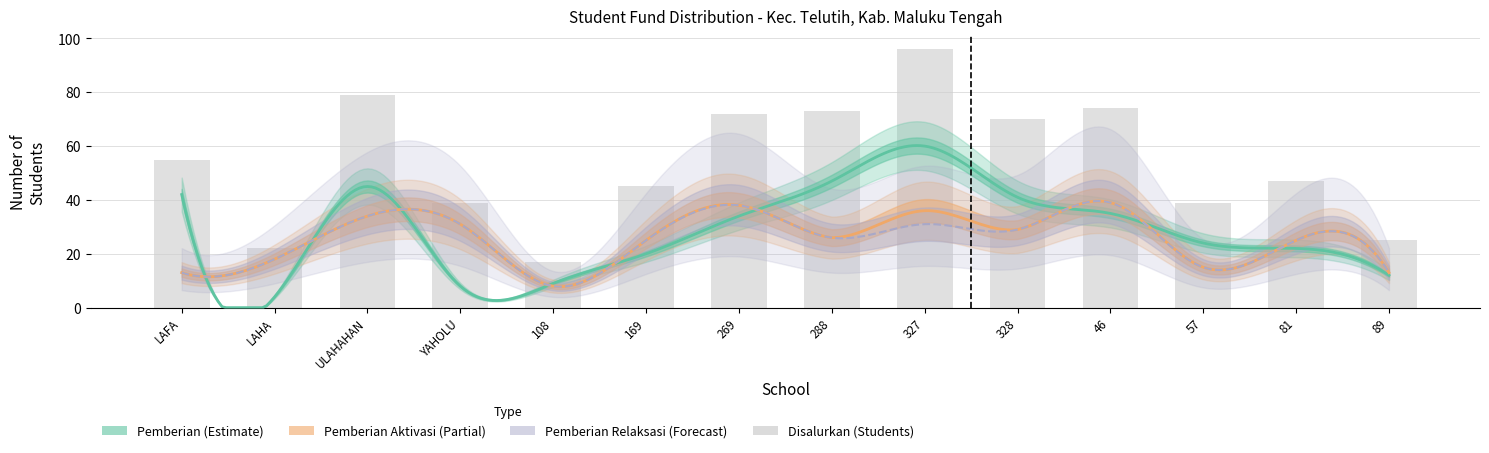

At which category is the sum across all series the highest?

SD NEGERI 327 MALUKU TENGAH